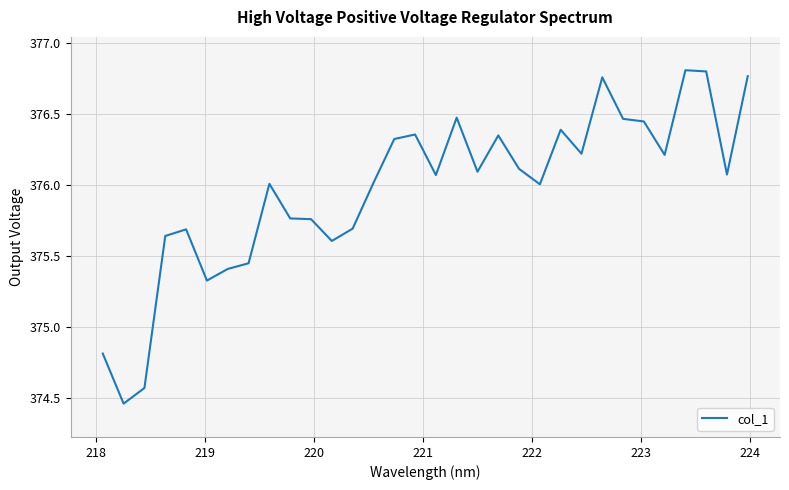

Reading left to right, transcribe all the data shown in this chart.

374.8	374.5	374.6	375.6	375.7	375.3	375.4	375.4	376.0	375.8	375.8	375.6	375.7	376.0	376.3	376.4	376.1	376.5	376.1	376.3	376.1	376.0	376.4	376.2	376.8	376.5	376.4	376.2	376.8	376.8	376.1	376.8